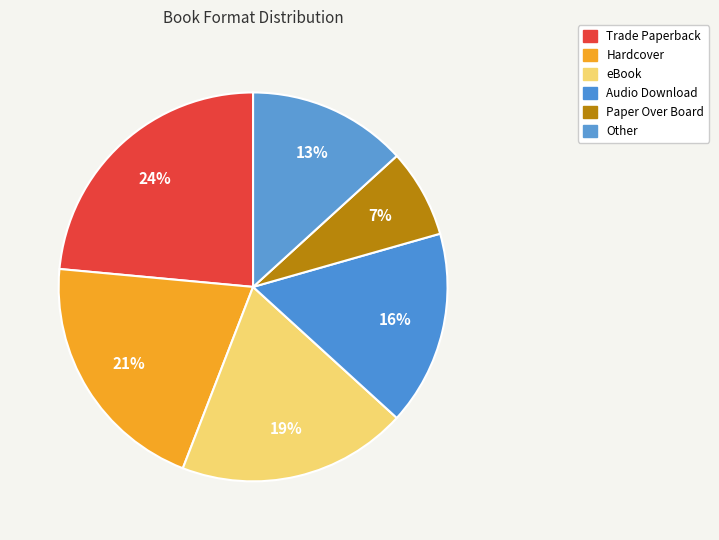

What percentage is NOT represented by eBook?

80.9%